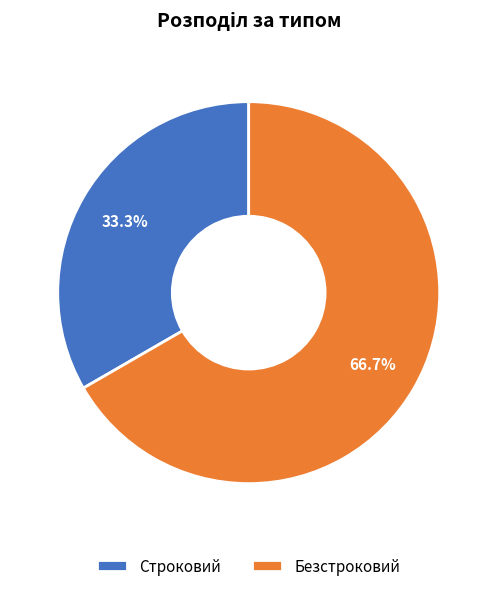

What percentage is the Безстроковий slice, to the nearest percent?

67%